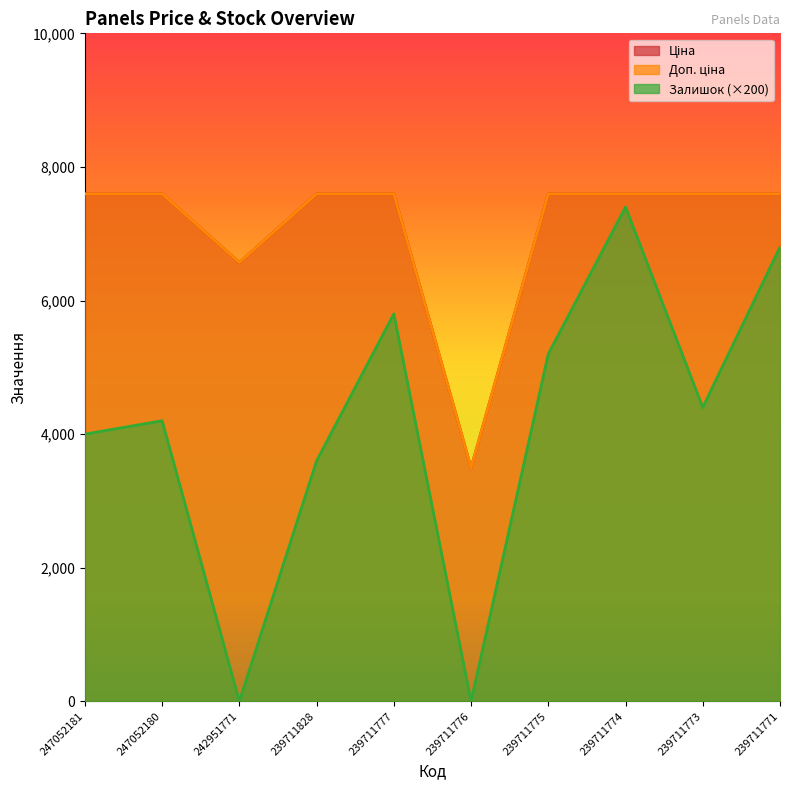

What is the difference between the highest and lowest values at 239711775?

2396.5